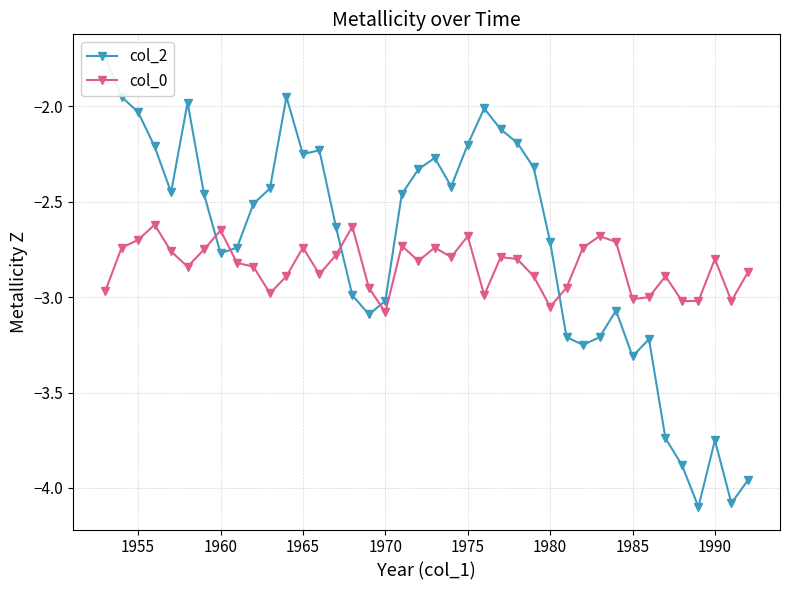

Rank the series by their maximum value, from highest to lowest.

col_2, col_0